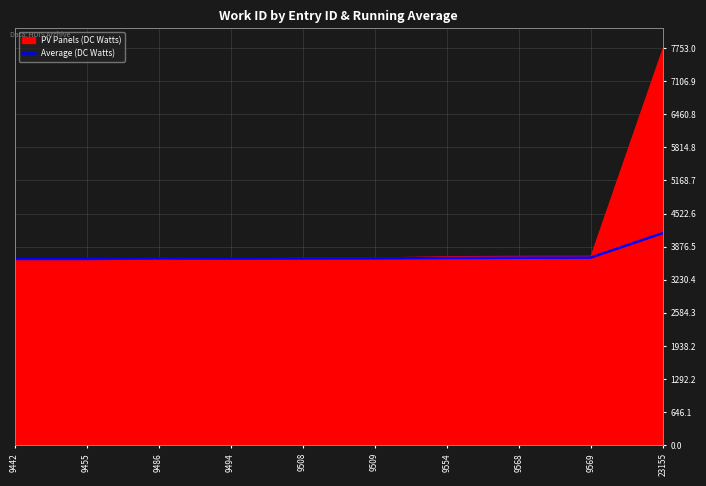

The chart shows a value of 1644.1 at 9455. True or false?

False